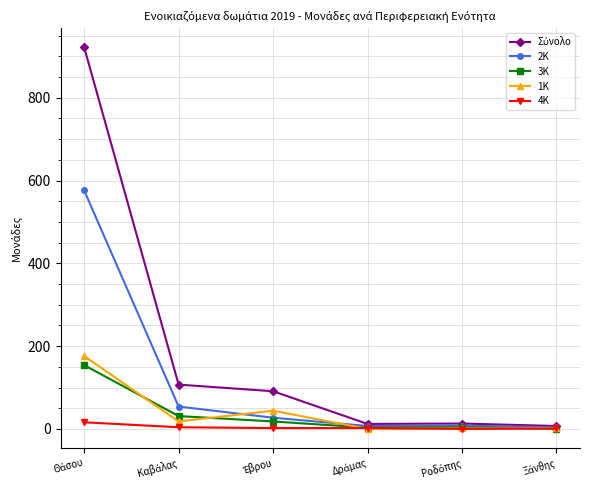

How many distinct data groups are displayed?

5